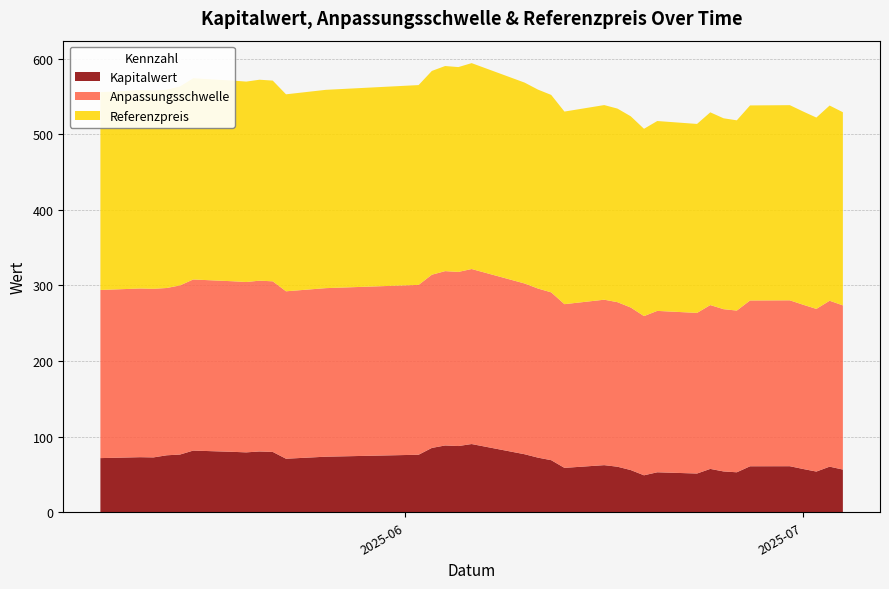

What is the maximum value for Kapitalwert?

90.3